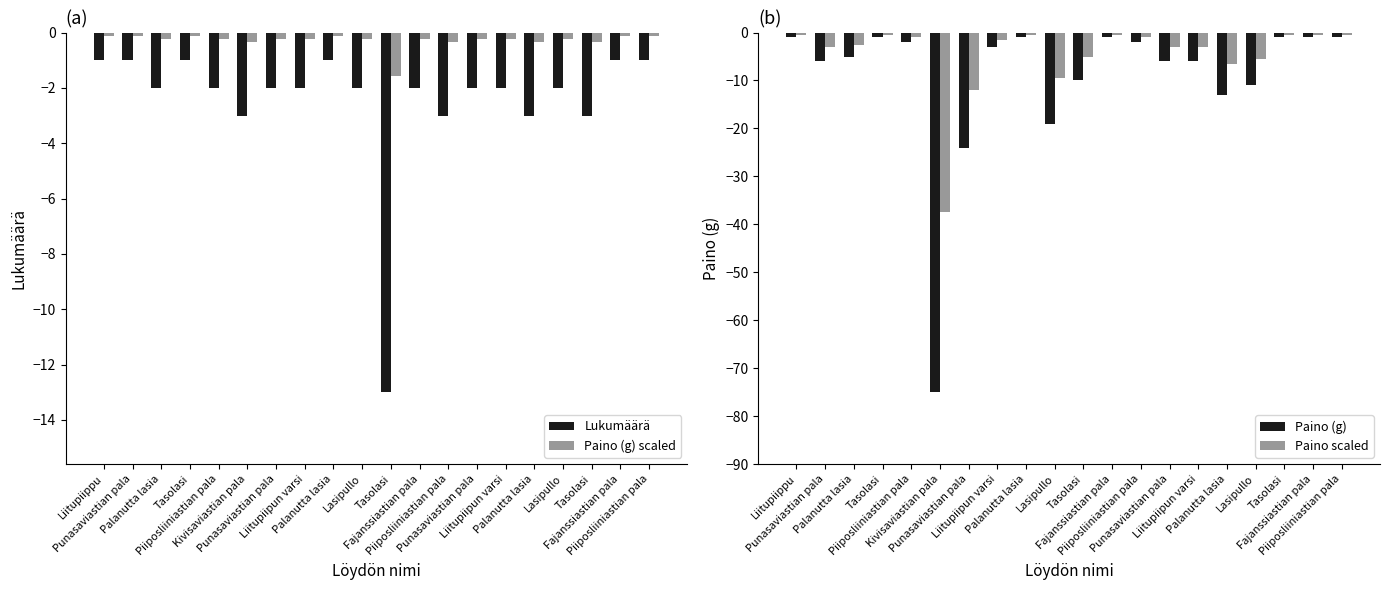

True or false: Lukumäärä has a value of -0.7 at Liitupiipun varsi.

False